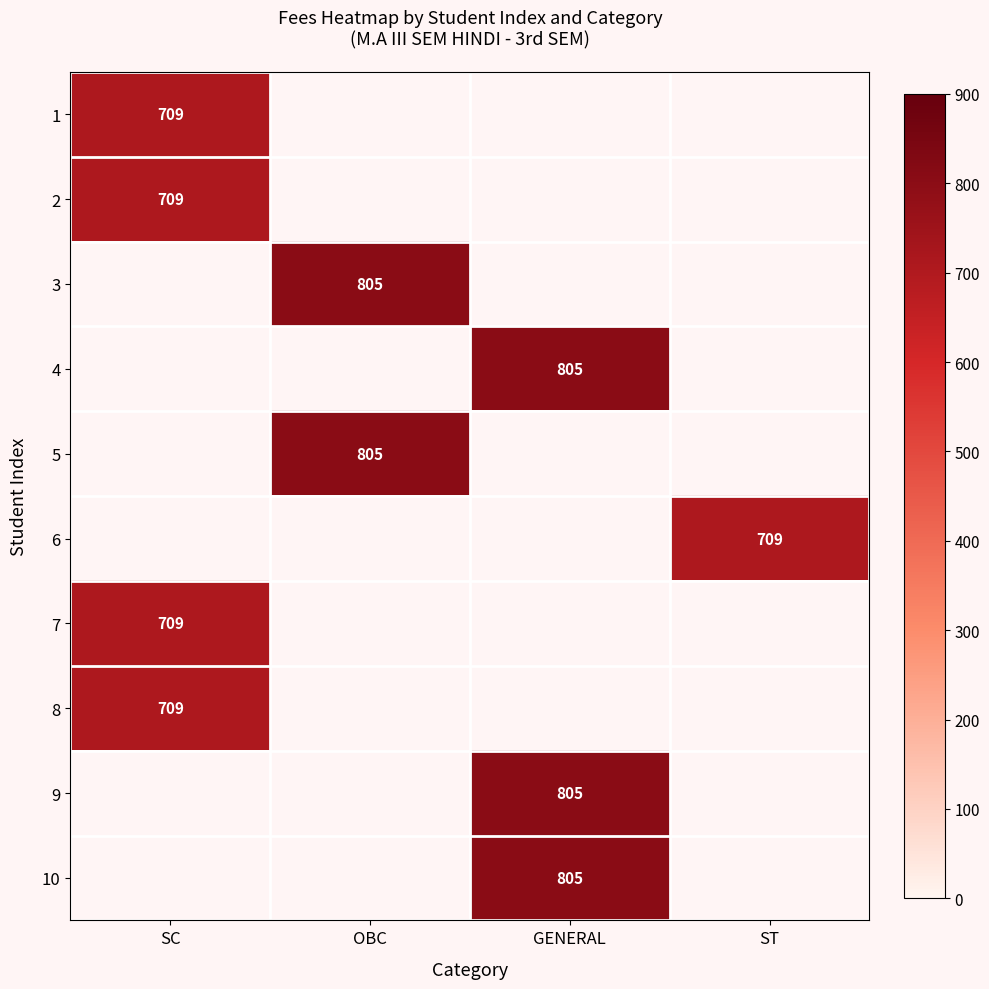

The 7 series shows 984 at SC. True or false?

False